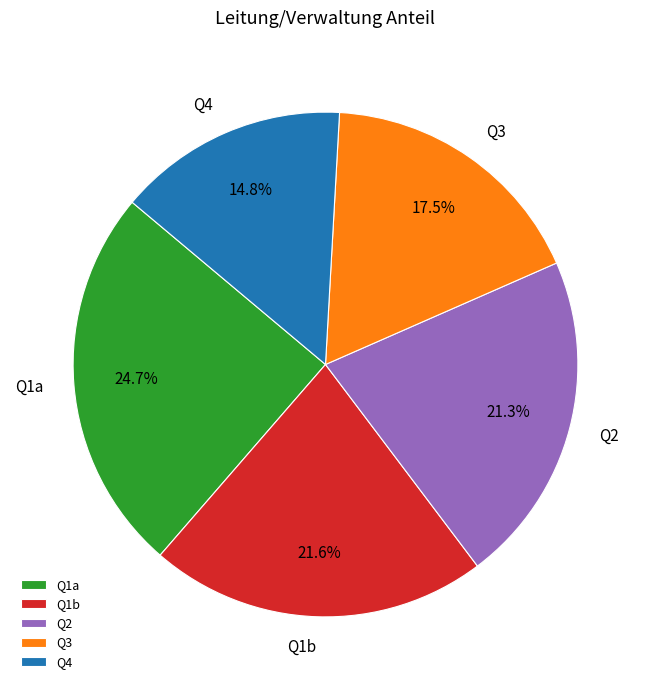

To the nearest percent, what is the average slice percentage?

20%